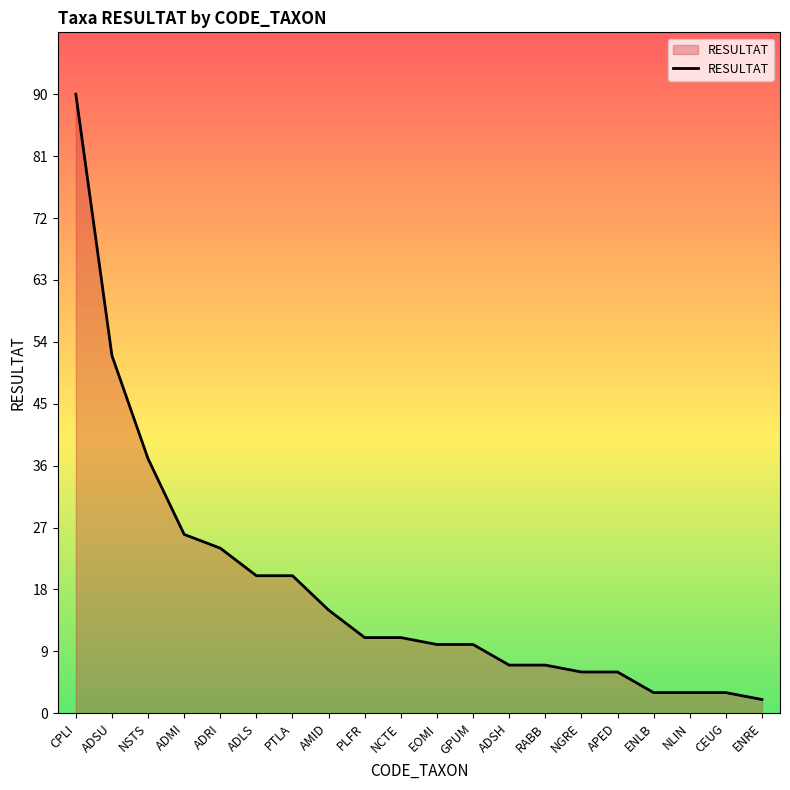

What is the sum of the values at ENRE and ENLB?

5